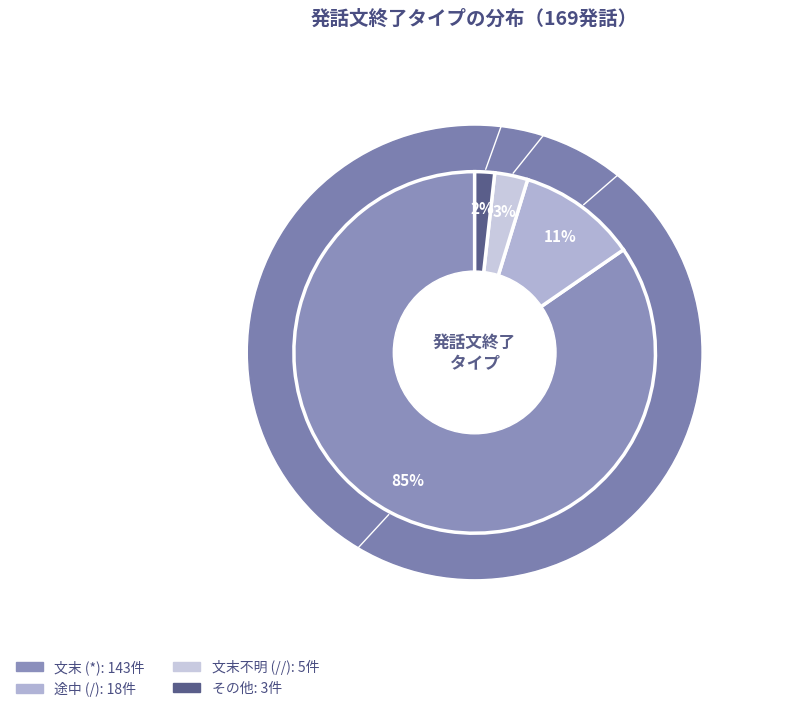

The // slice represents 3% of the pie. True or false?

True